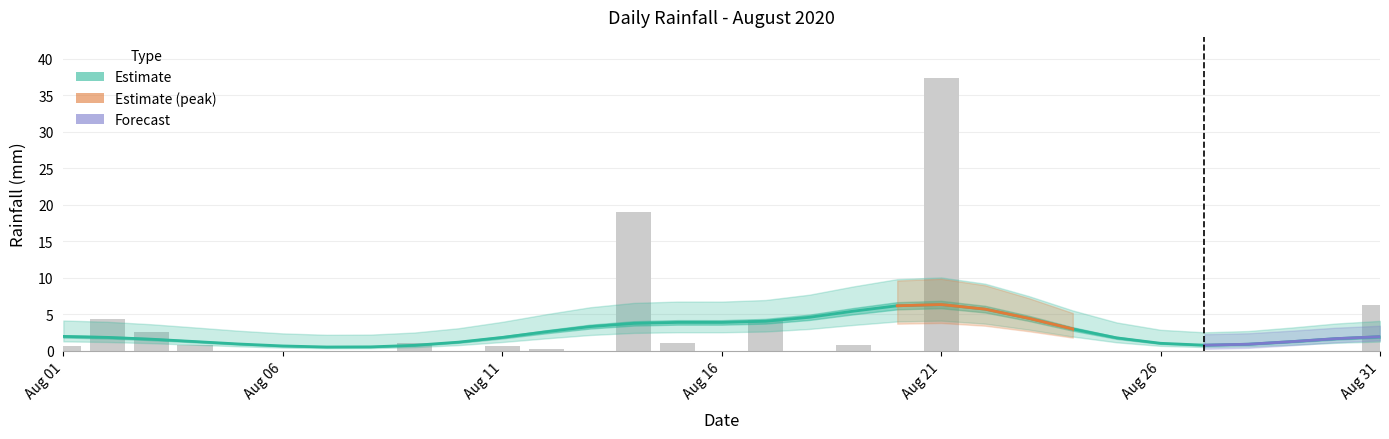

Rank the categories by value from lowest to highest.

2020-08-05, 2020-08-06, 2020-08-07, 2020-08-08, 2020-08-10, 2020-08-13, 2020-08-16, 2020-08-18, 2020-08-20, 2020-08-22, 2020-08-23, 2020-08-24, 2020-08-25, 2020-08-26, 2020-08-27, 2020-08-28, 2020-08-29, 2020-08-30, 2020-08-12, 2020-08-01, 2020-08-11, 2020-08-04, 2020-08-19, 2020-08-09, 2020-08-15, 2020-08-03, 2020-08-17, 2020-08-02, 2020-08-31, 2020-08-14, 2020-08-21